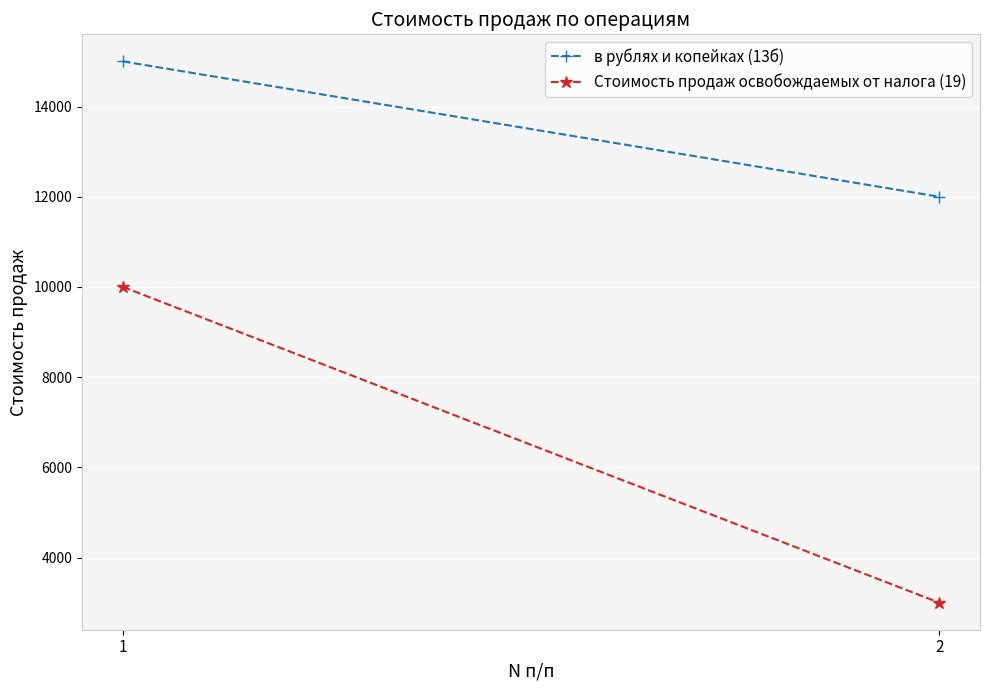

Reading left to right, what are all the values shown in this chart?

в рублях и копейках (13б): 15000	12000
Стоимость продаж освобождаемых от налога (19): 10000	3000